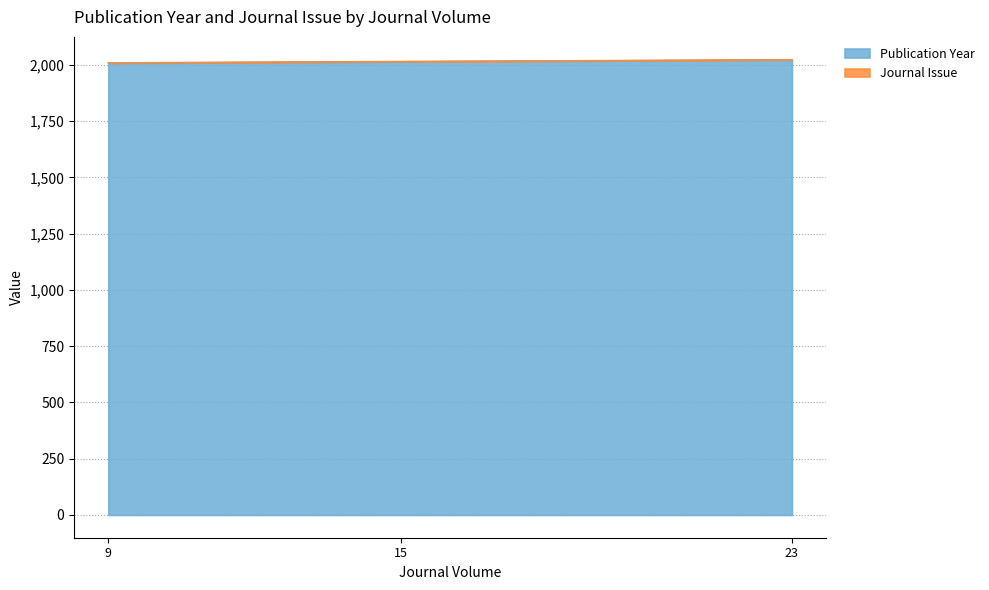

What is the sum of all Publication Year values?

6044